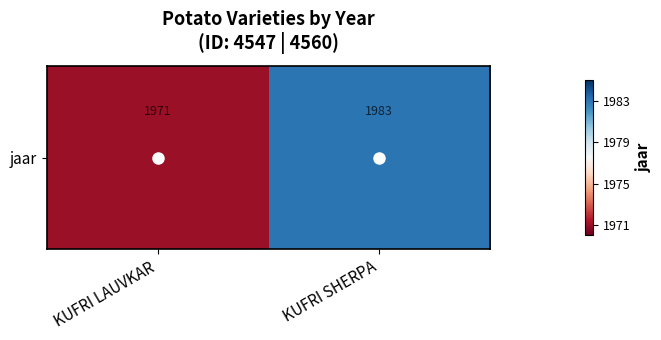

At which category does the chart reach its peak across all series?

KUFRI SHERPA